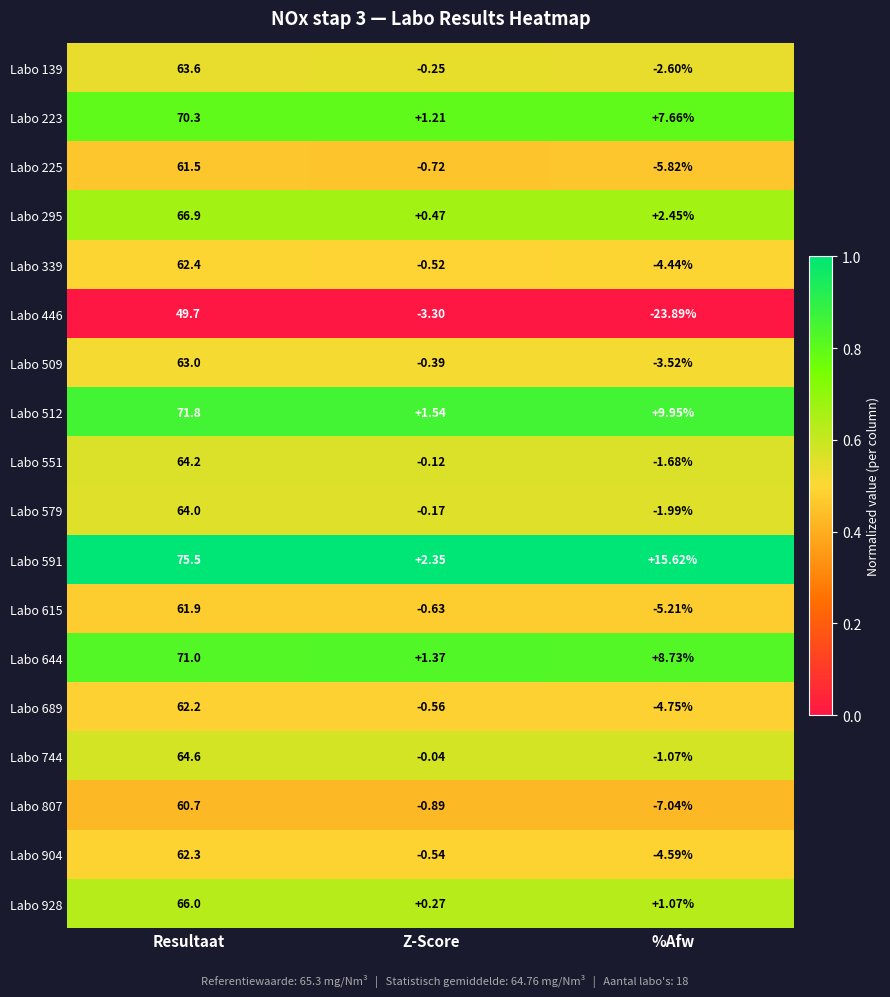

Rank the categories by Labo 591 value from lowest to highest.

Z-Score, %Afw, Resultaat